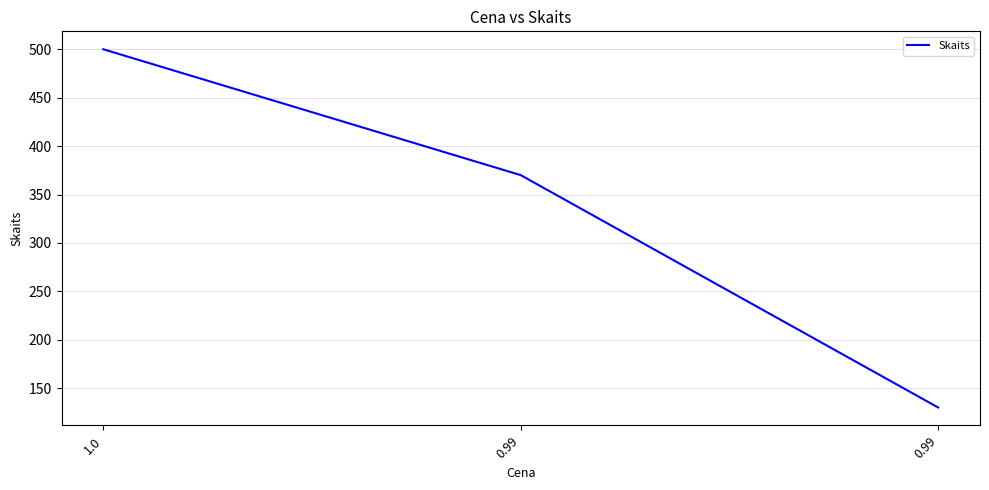

Which category has the highest value across all series?

1.0